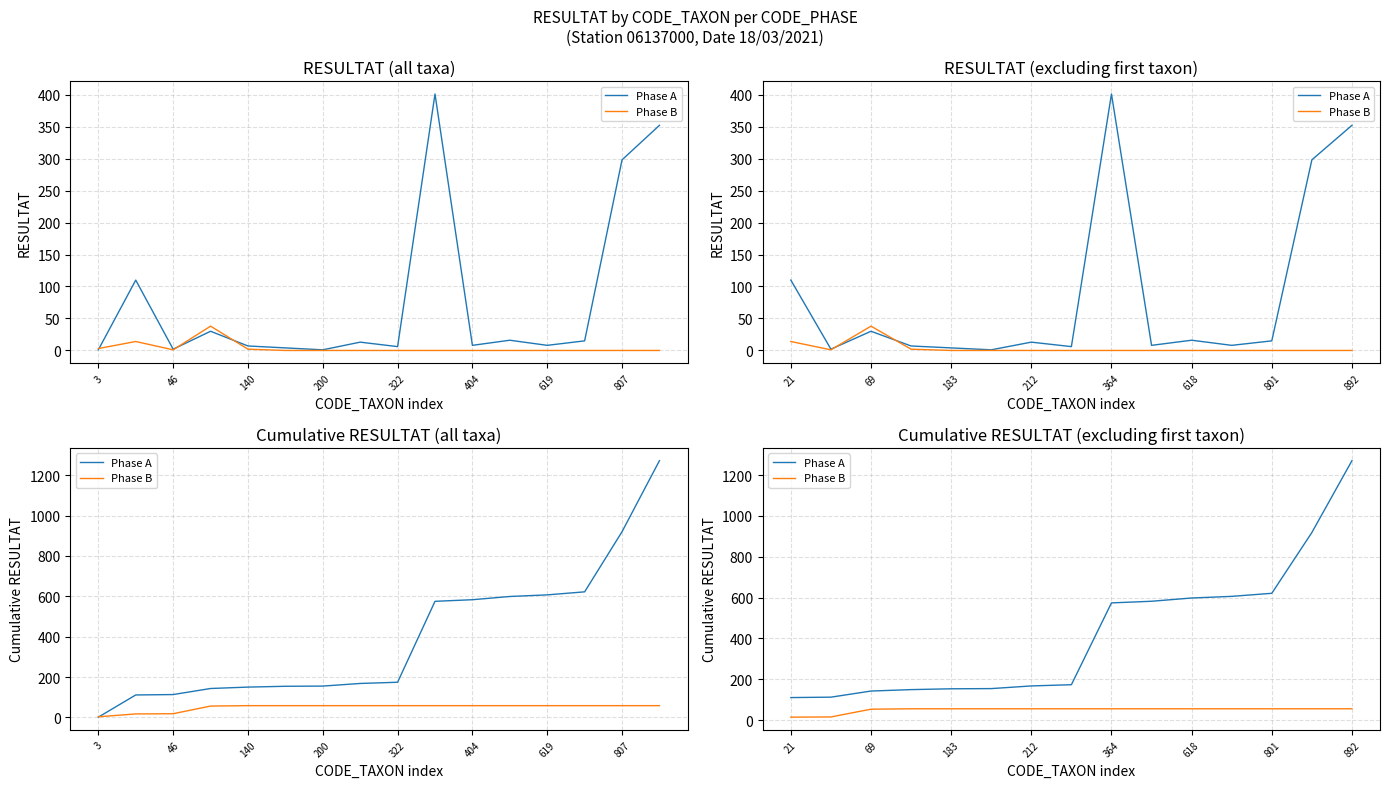

Which series has the largest total across all categories?

Phase A